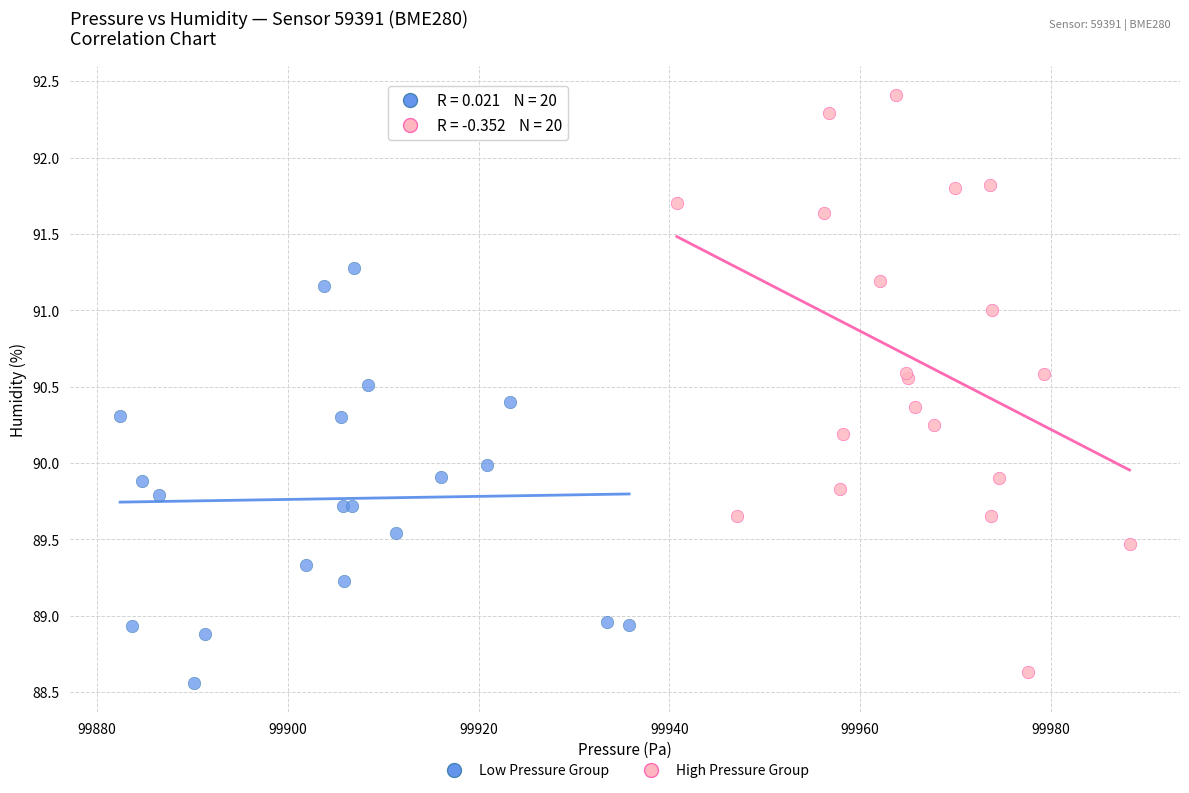

Which series has the widest spread of Y values?

High Pressure Group